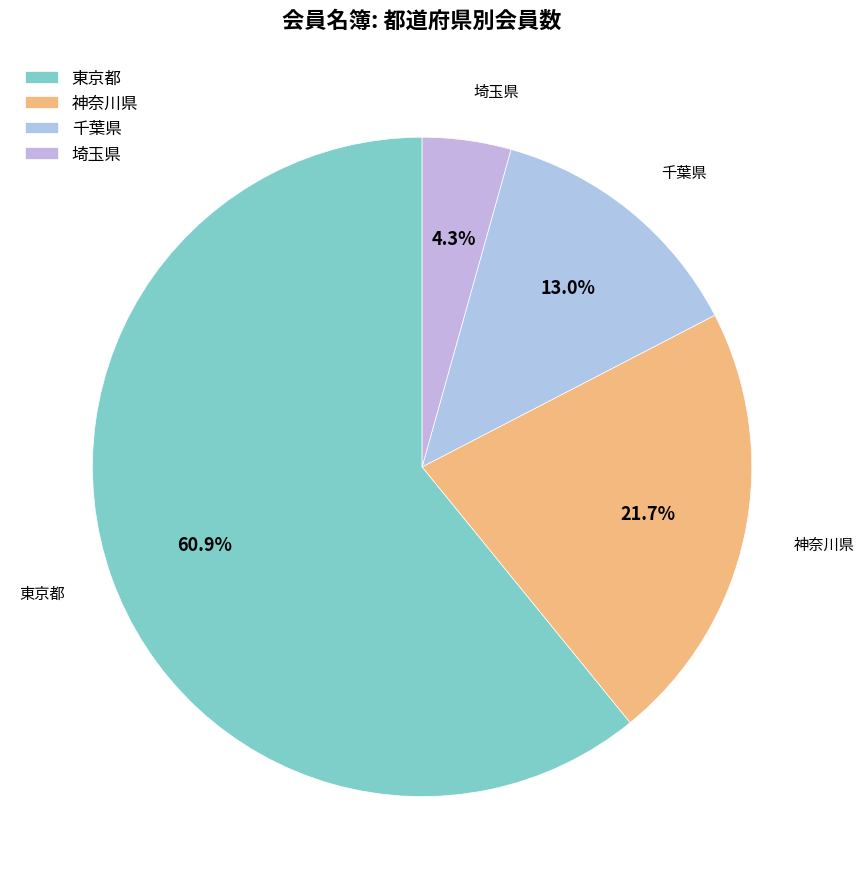

Does any single category account for the majority?

Yes